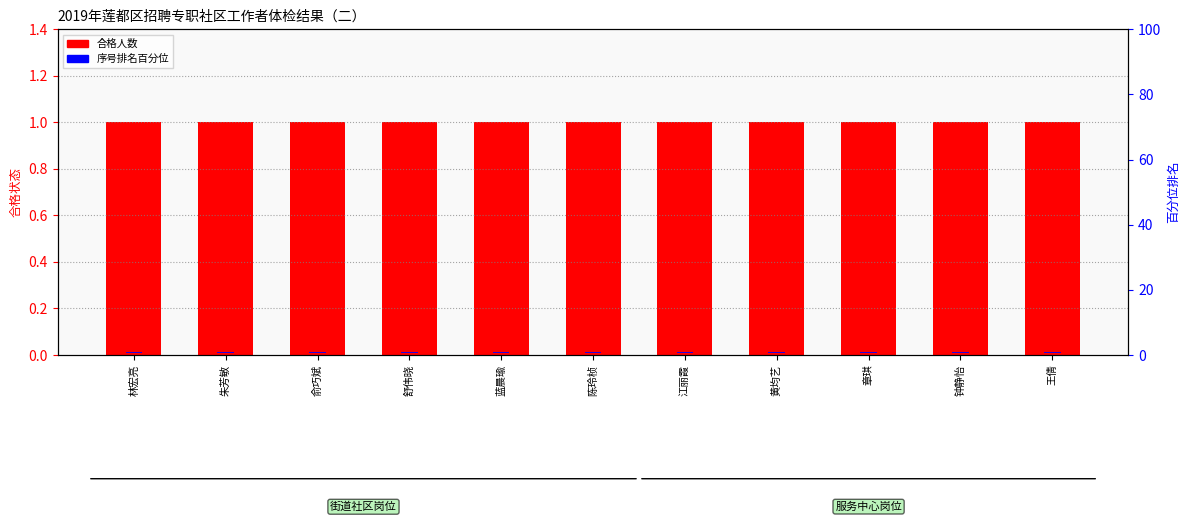

Reading right to left, what are all the values shown in this chart?

合格人数: 王倩=1.0	钟静怡=1.0	章琪=1.0	黄均艺=1.0	江丽霞=1.0	陈玲桢=1.0	蓝晨瑜=1.0	舒伟晓=1.0	俞巧斌=1.0	朱芳敏=1.0	林宏亮=1.0
序号排名百分位: 王倩=0.3	钟静怡=0.3	章琪=0.3	黄均艺=0.3	江丽霞=0.3	陈玲桢=0.3	蓝晨瑜=0.3	舒伟晓=0.3	俞巧斌=0.3	朱芳敏=0.3	林宏亮=0.3